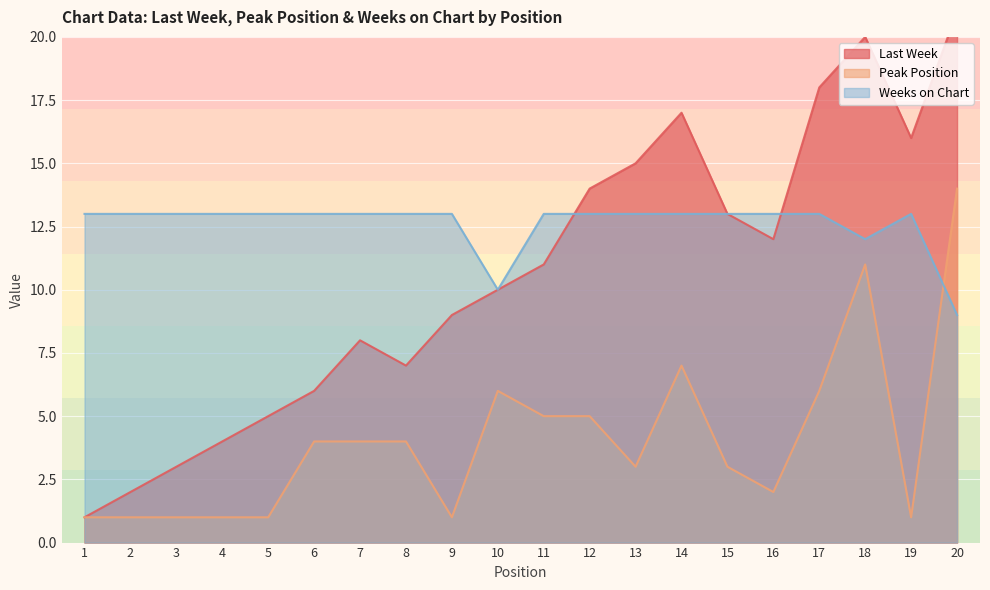

List the series in order of their peak value, highest first.

Last Week, Peak Position, Weeks on Chart